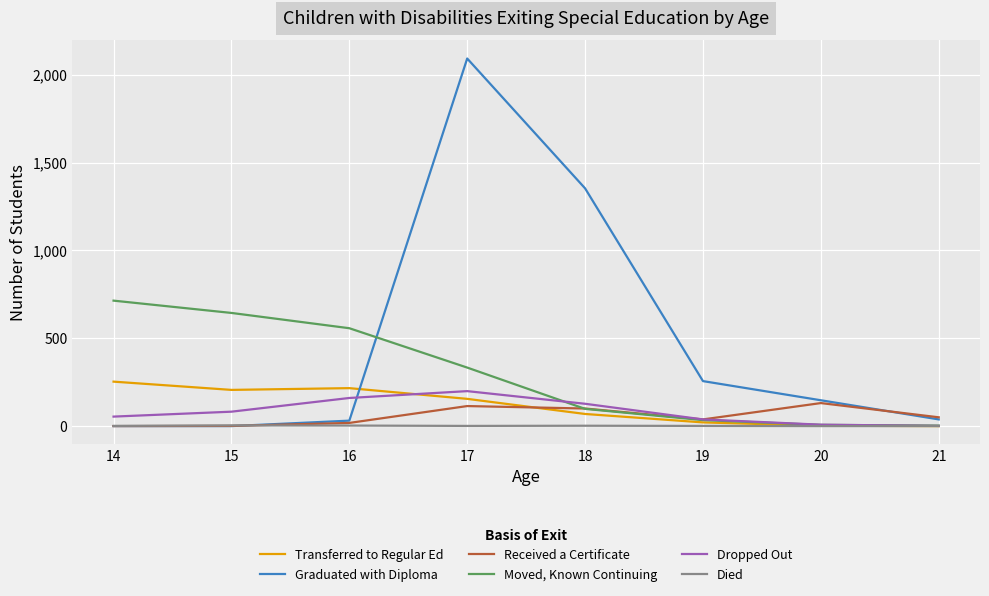

What is the greatest value displayed?

2092